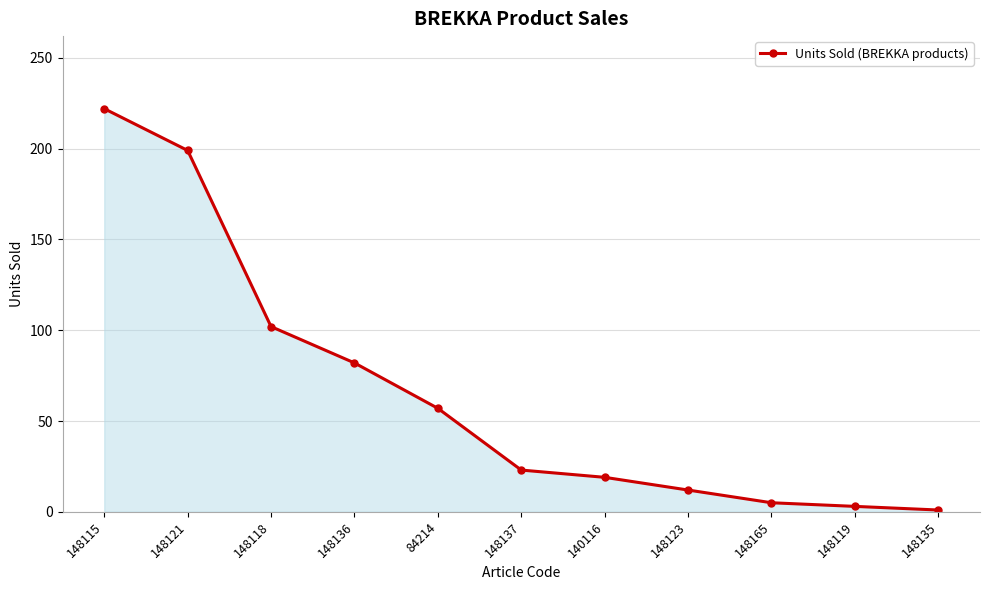

Reading left to right, list all the values displayed in this chart.

148115=222	148121=199	148118=102	148136=82	84214=57	148137=23	140116=19	148123=12	148165=5	148119=3	148135=1